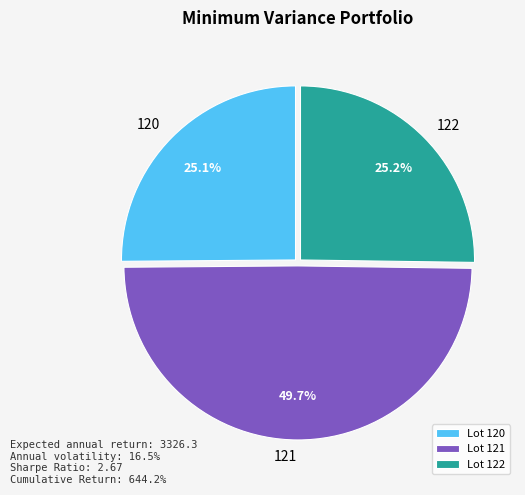

What portion of the pie excludes 122?

74.8%